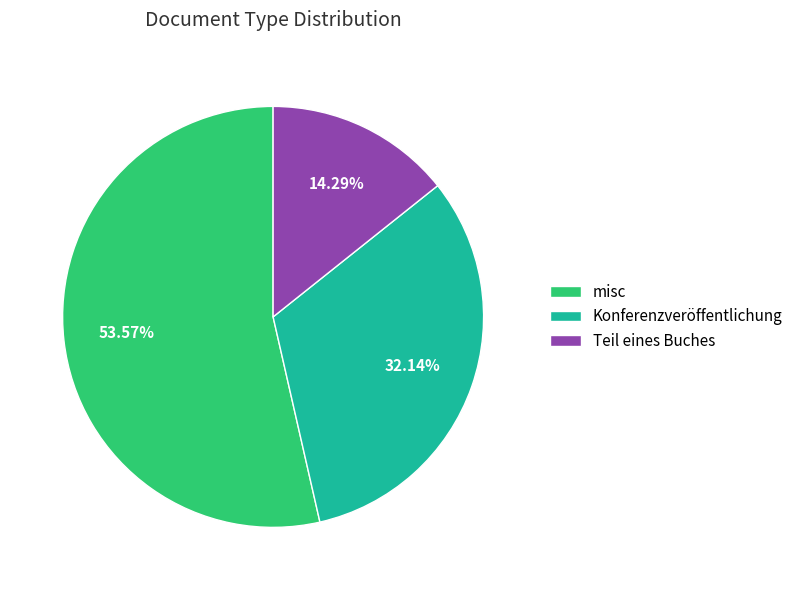

To the nearest percent, what is the difference between the largest and smallest slice percentages?

39%